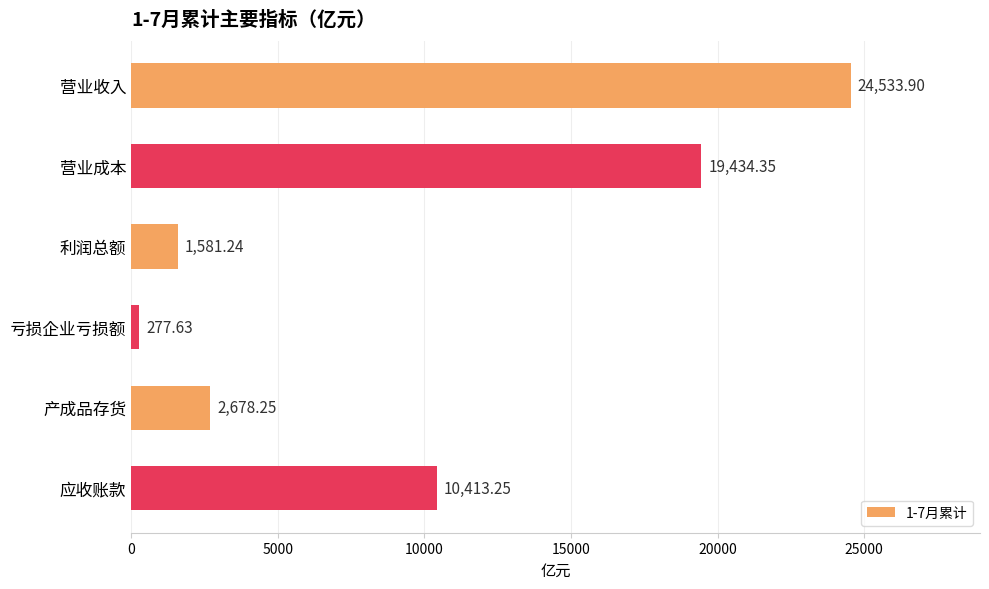

Approximately how many times larger is the value at 产成品存货 compared to 亏损企业亏损额?

9.6